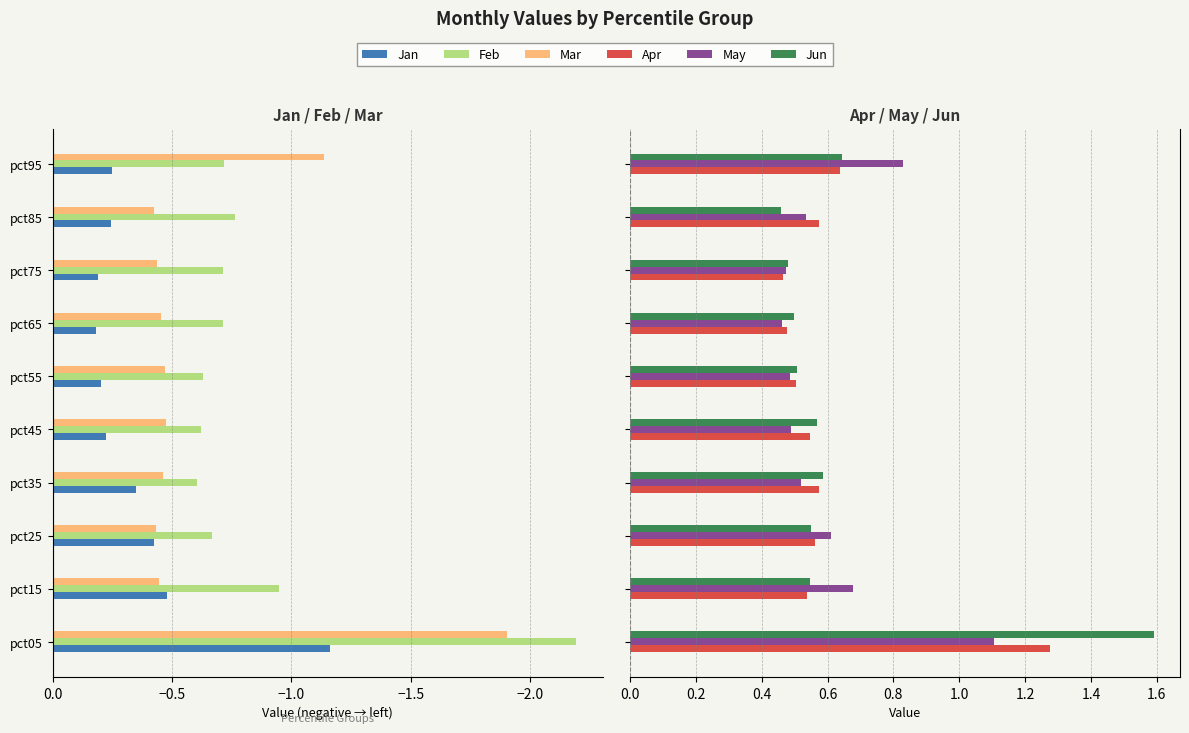

The Mar series shows -1.1 at pct95. True or false?

True